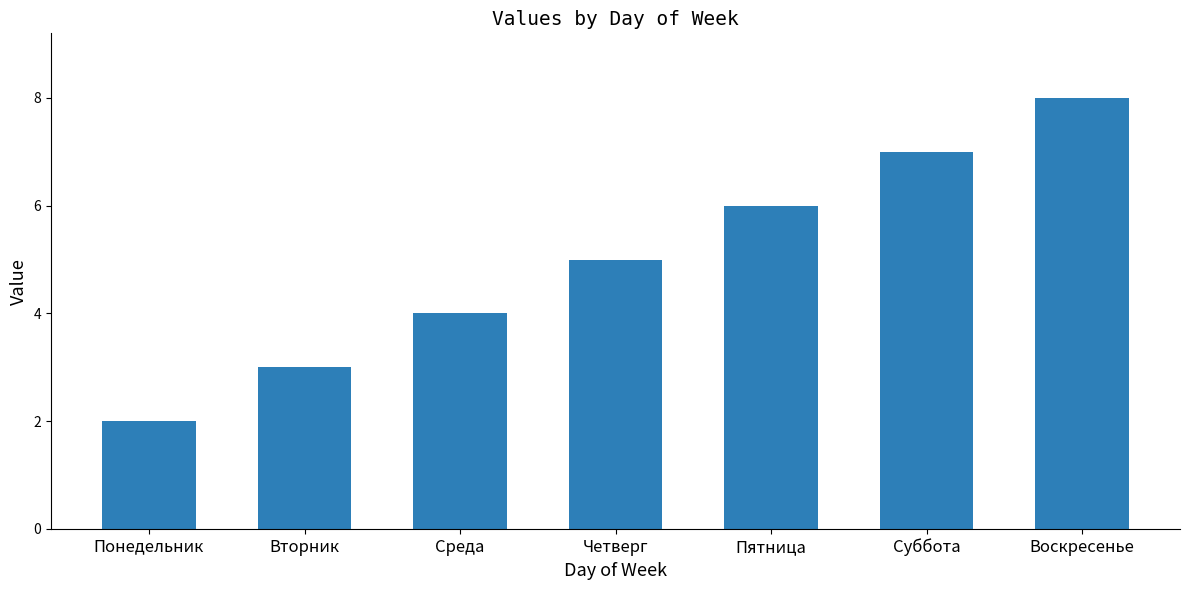

What is the label of the 5th bar from the right?

Среда